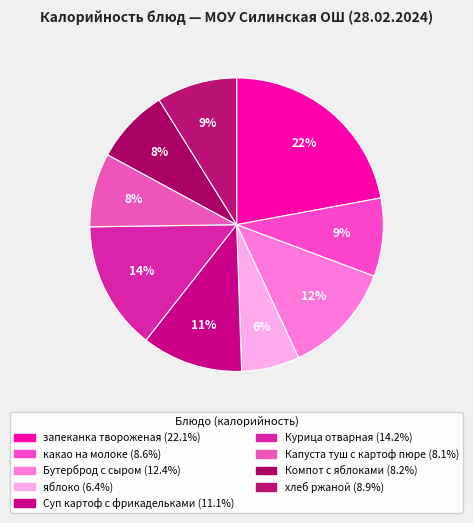

True or false: яблоко accounts for 6% of the total.

True